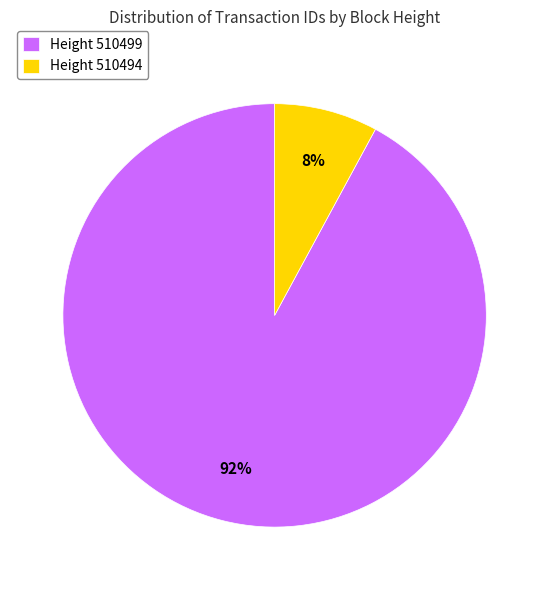

Is there a majority slice in this chart?

Yes